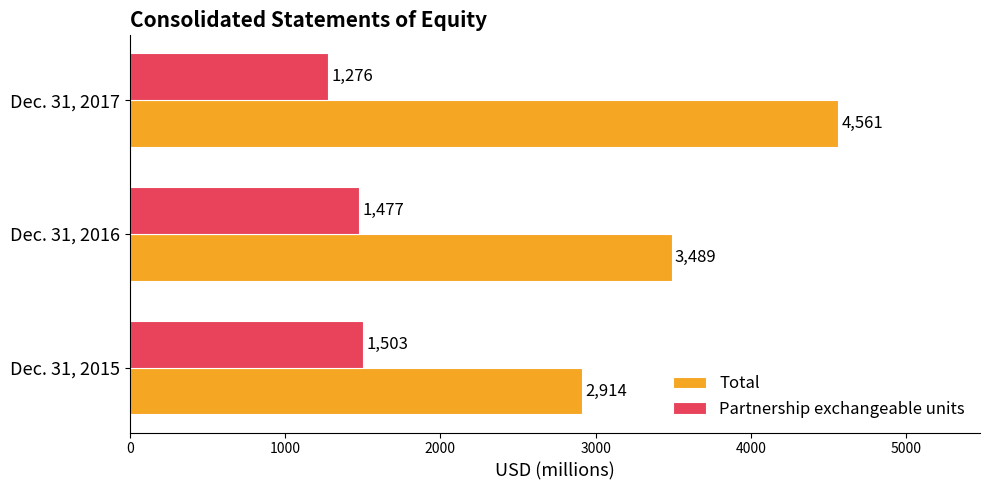

Which series changed the most between Dec. 31, 2015 and Dec. 31, 2016?

Total